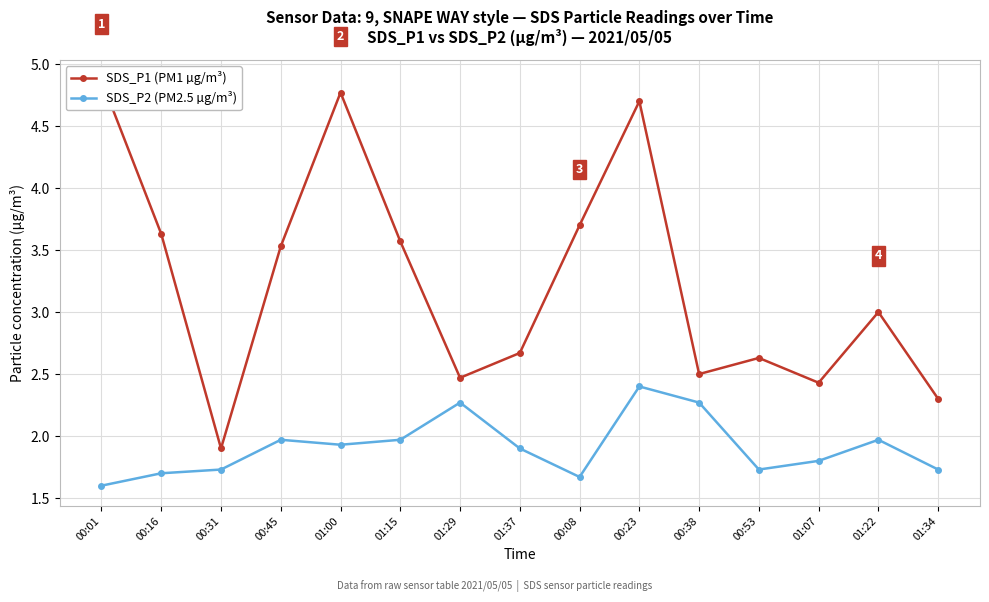

In SDS_P1 (PM1 µg/m³), how many points are higher than both neighbors (excluding endpoints)?

4